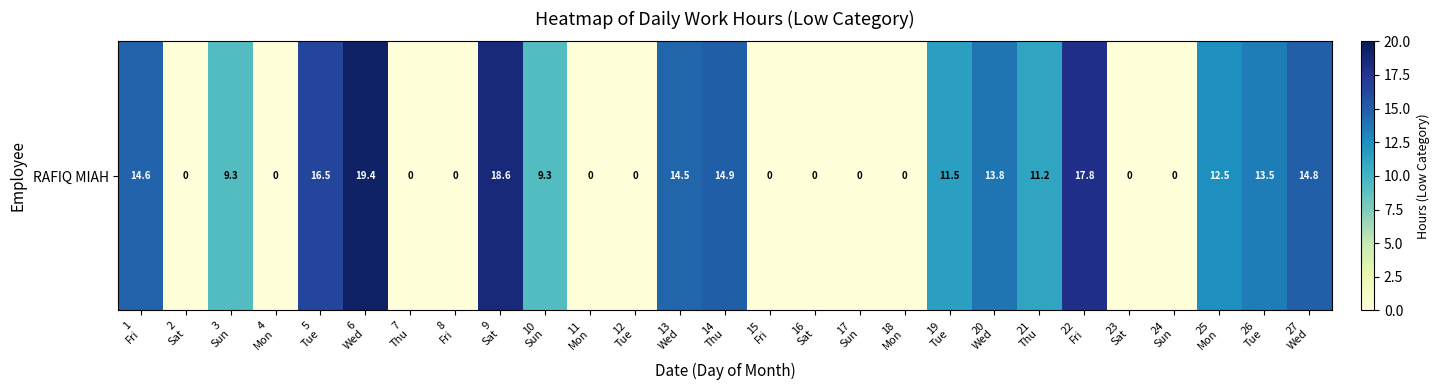

Where is the data nearest to the value 9?

3
Sun